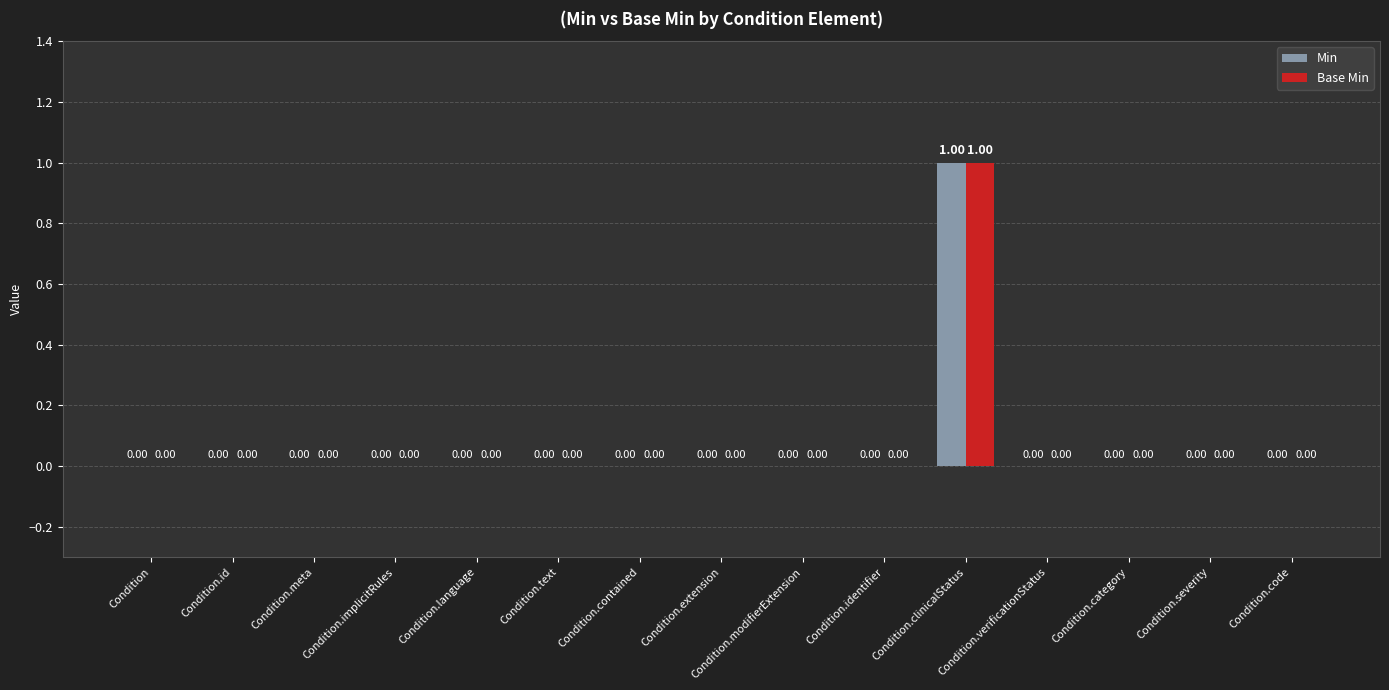

What are all the series names shown in the legend?

Min, Base Min